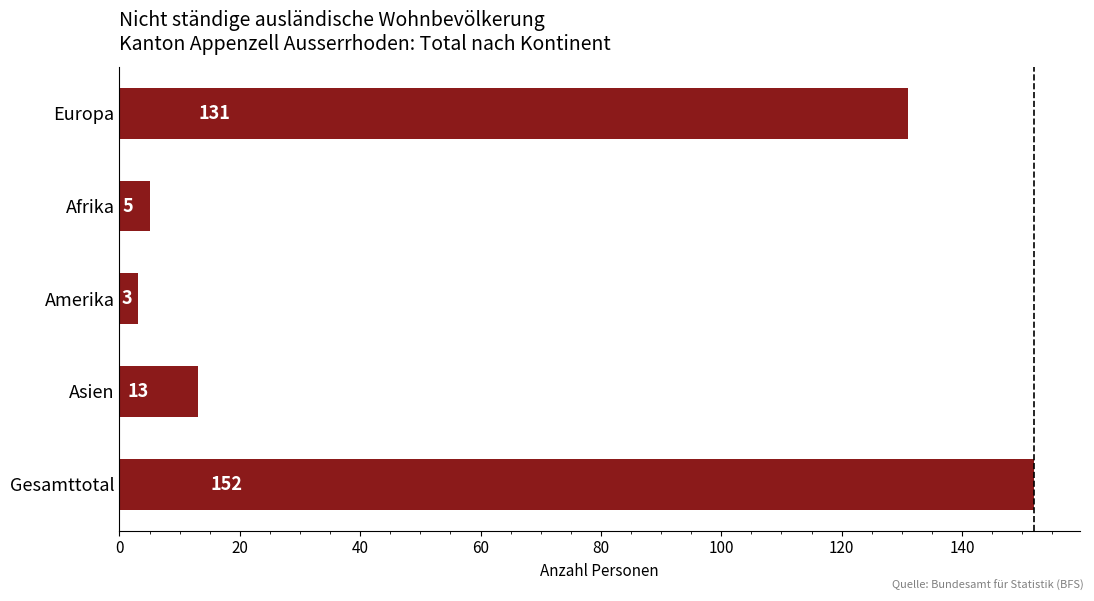

Reading bottom to top, what are all the values shown in this chart?

152	13	3	5	131